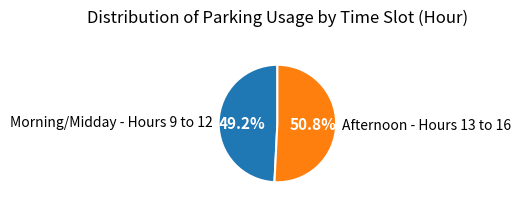

Between Morning/Midday - Hours 9 to 12 and Afternoon - Hours 13 to 16, which is larger?

Afternoon - Hours 13 to 16